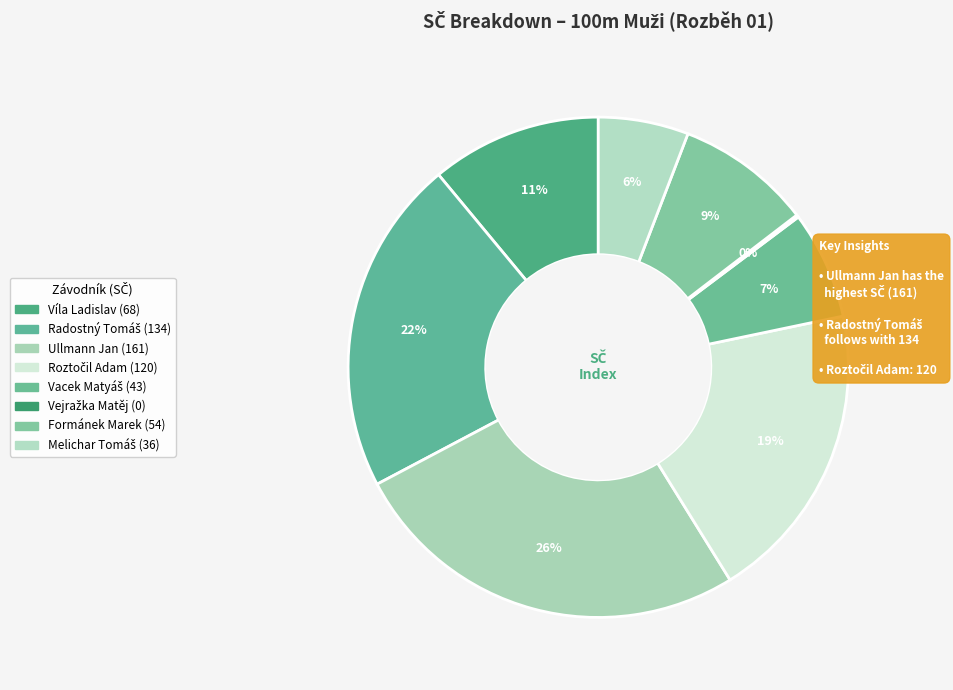

Rank the categories by value from lowest to highest.

Vejražka Matěj, Melichar Tomáš, Vacek Matyáš, Formánek Marek, Víla Ladislav, Roztočil Adam, Radostný Tomáš, Ullmann Jan